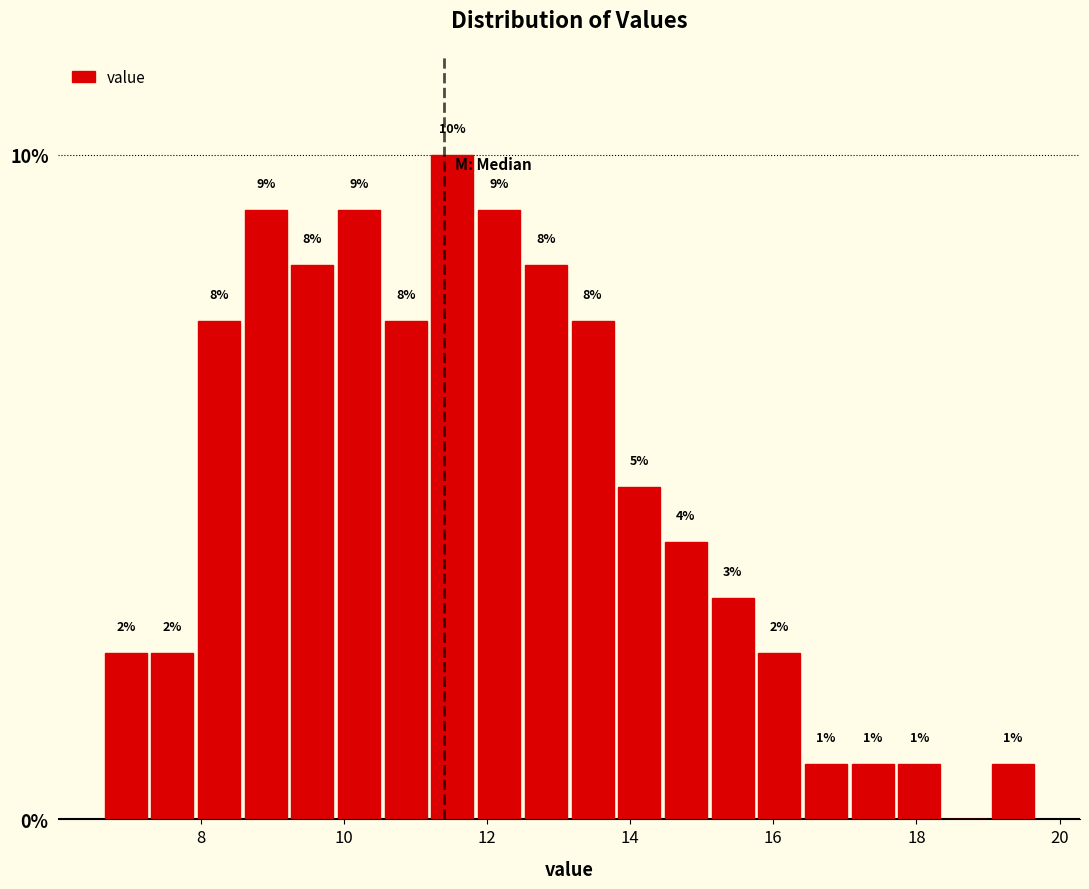

Around what value on the x-axis is the tallest bar? Give the approximate position of its centre, as read against the axis.

11.6